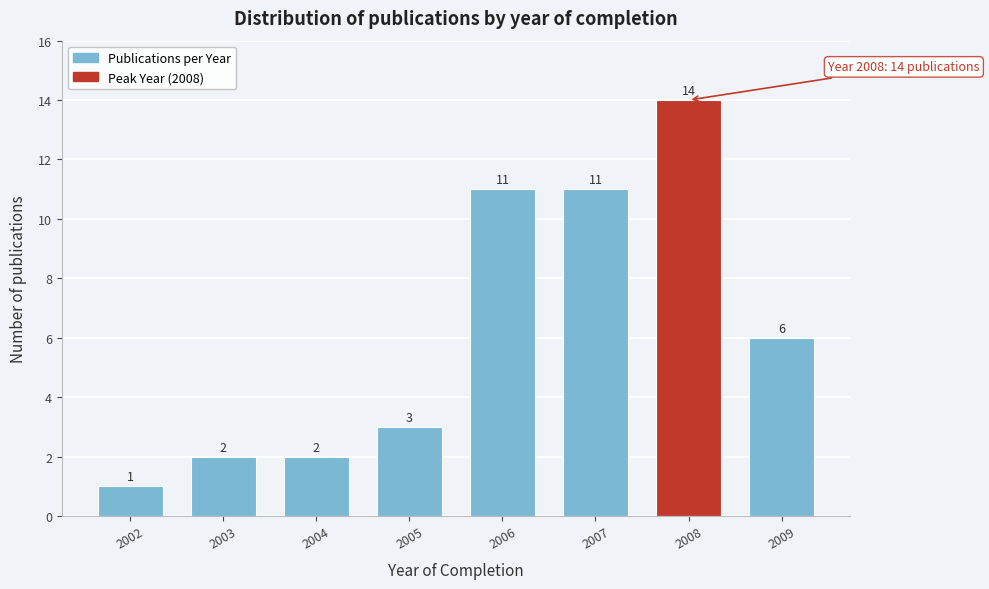

Reading right to left, list all the values displayed in this chart.

2009=6	2008=14	2007=11	2006=11	2005=3	2004=2	2003=2	2002=1